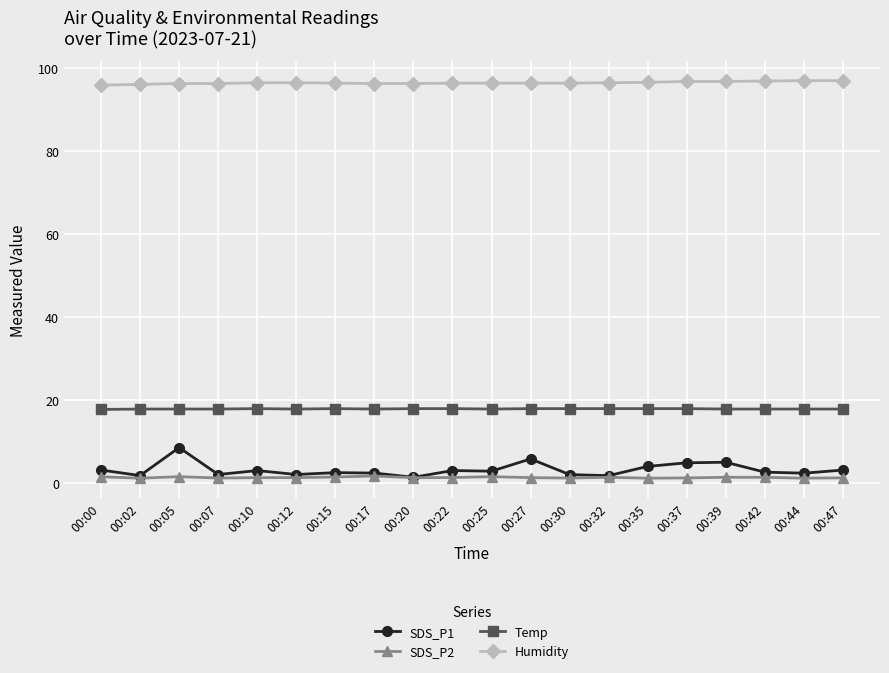

What is the difference between the maximum and second lowest values in the SDS_P2 series?

0.5